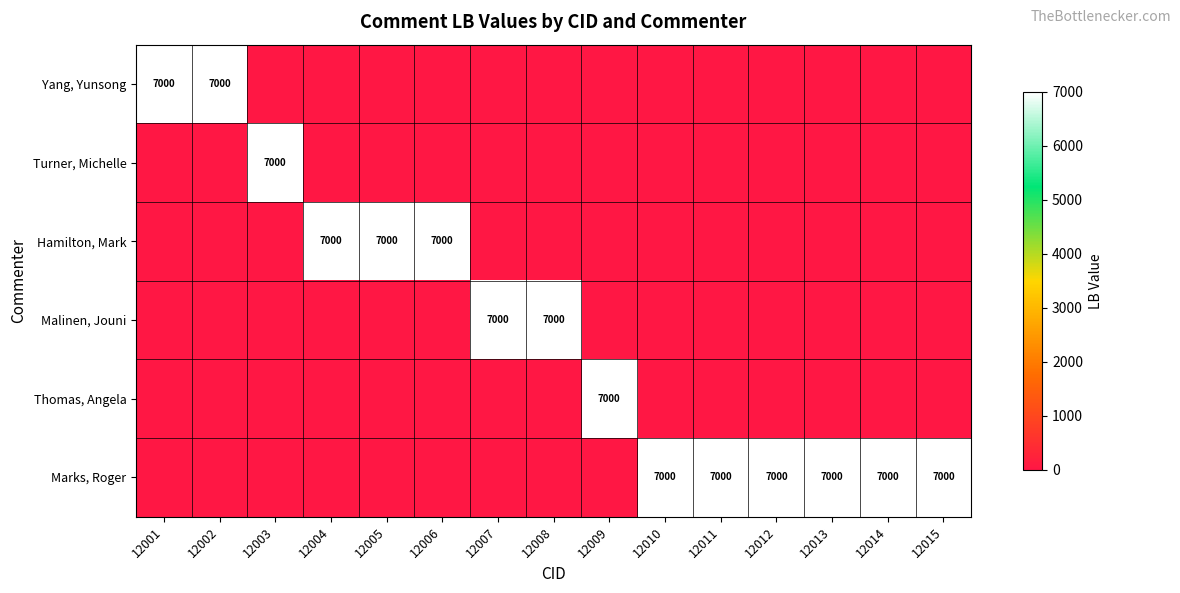

Between 12006 and 12001, which is larger?

12001